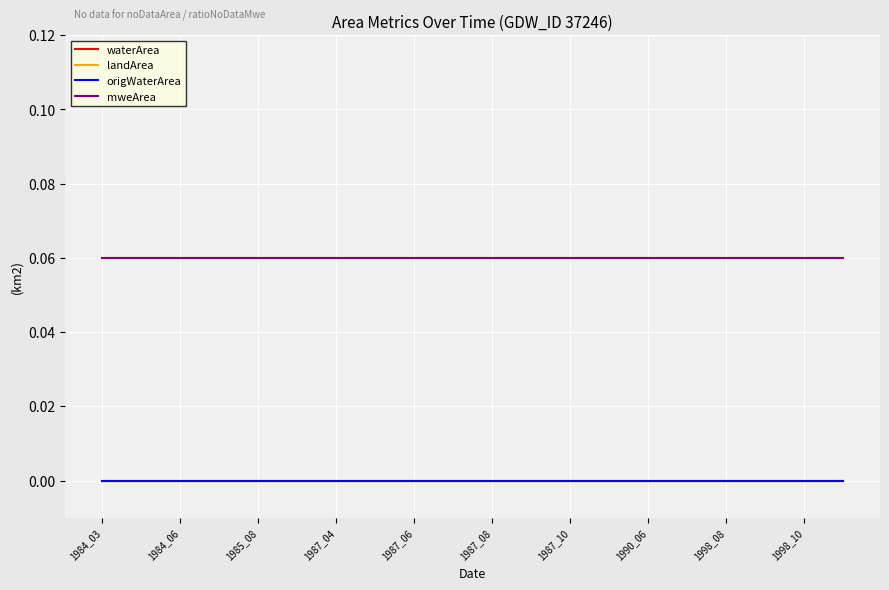

Does the chart display data point markers on the line(s)?

No